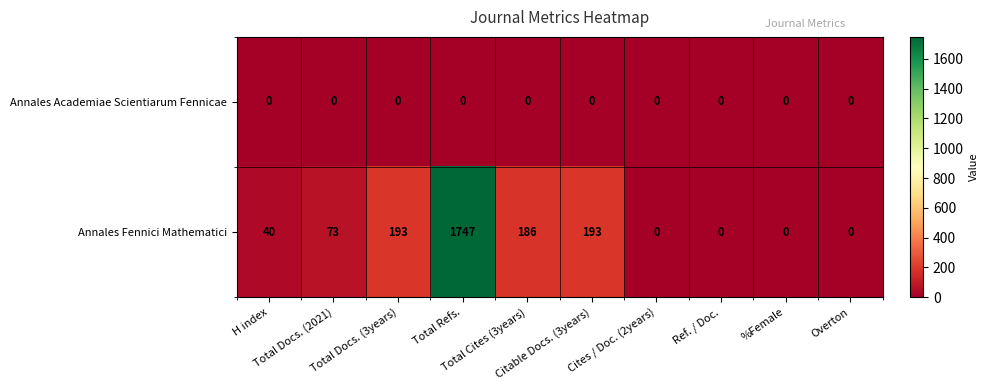

Which series has the widest spread of values?

Annales Fennici Mathematici